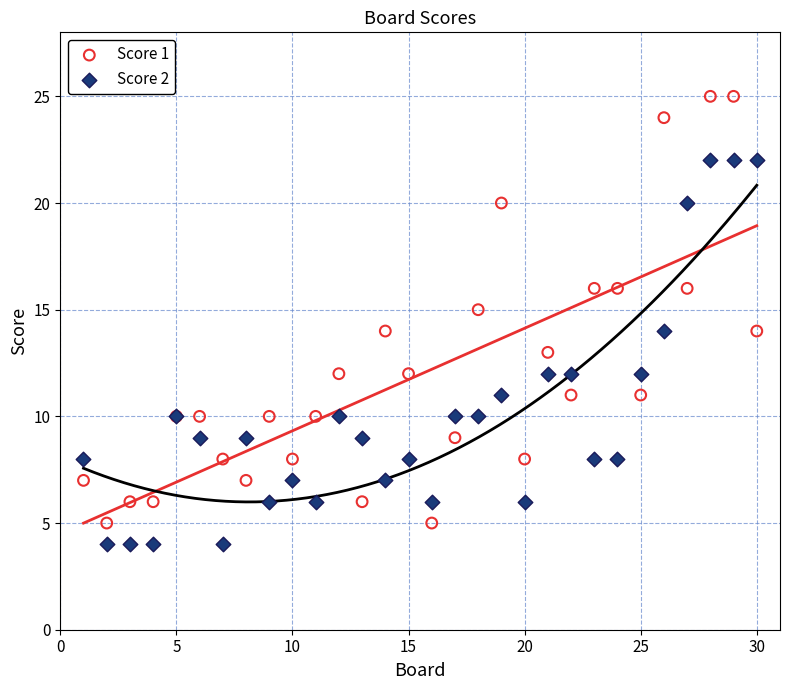

What are all the series names shown in the legend?

Score 1, Score 2